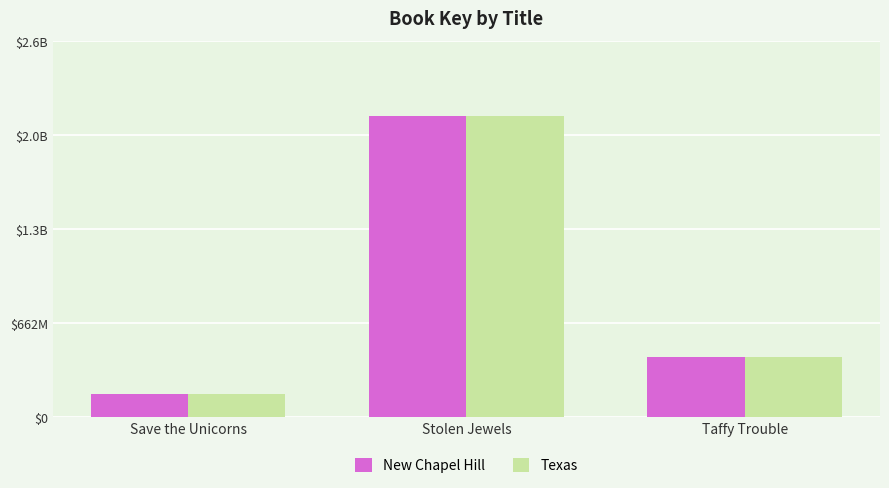

Reading right to left, what are all the values shown in this chart?

New Chapel Hill: Taffy Trouble=427859393	Stolen Jewels=2117781983	Save the Unicorns=162263227
Texas: Taffy Trouble=427859393	Stolen Jewels=2117781983	Save the Unicorns=162263227